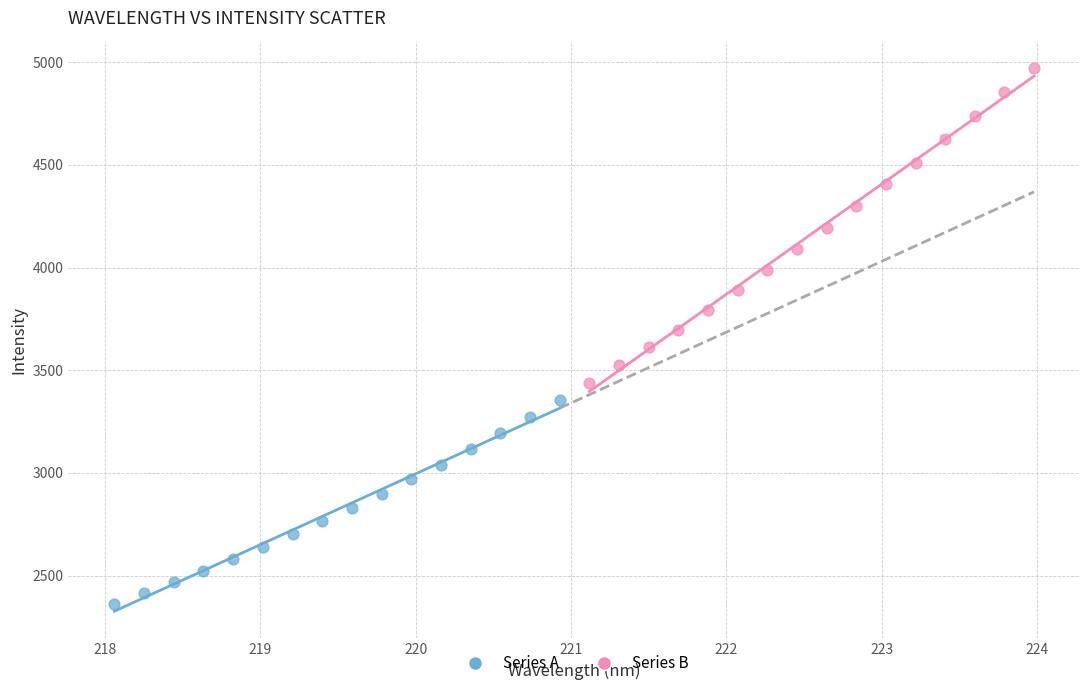

Which series reaches the maximum Y coordinate?

Series B